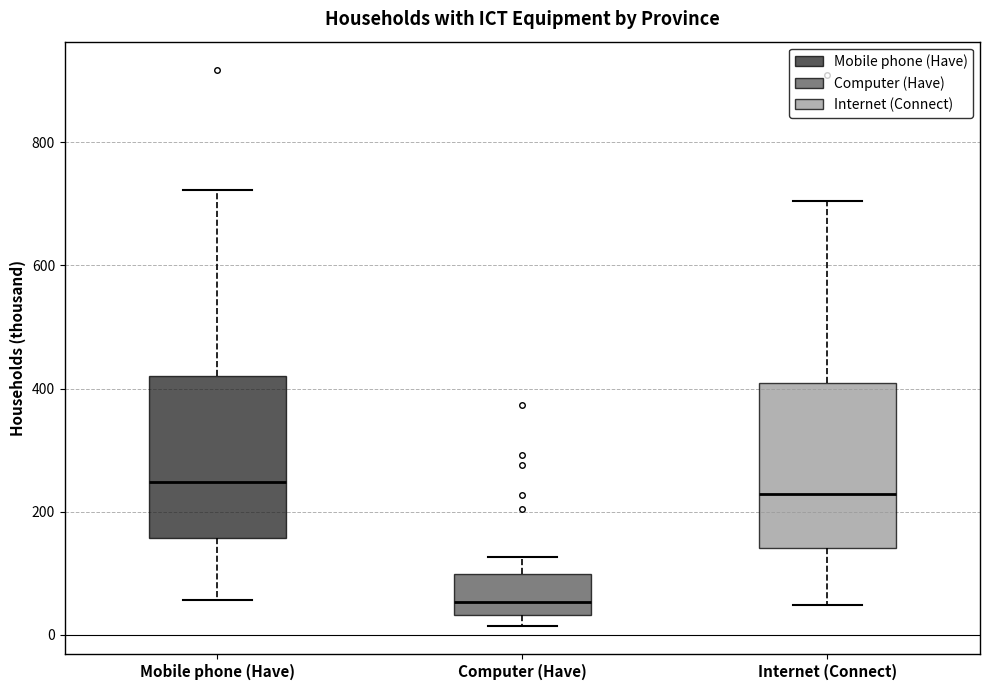

Where does the median line of the box for Computer (Have) sit on the y-axis? The values are not printed on the chart, so give them approximately, as read against the axis.

60